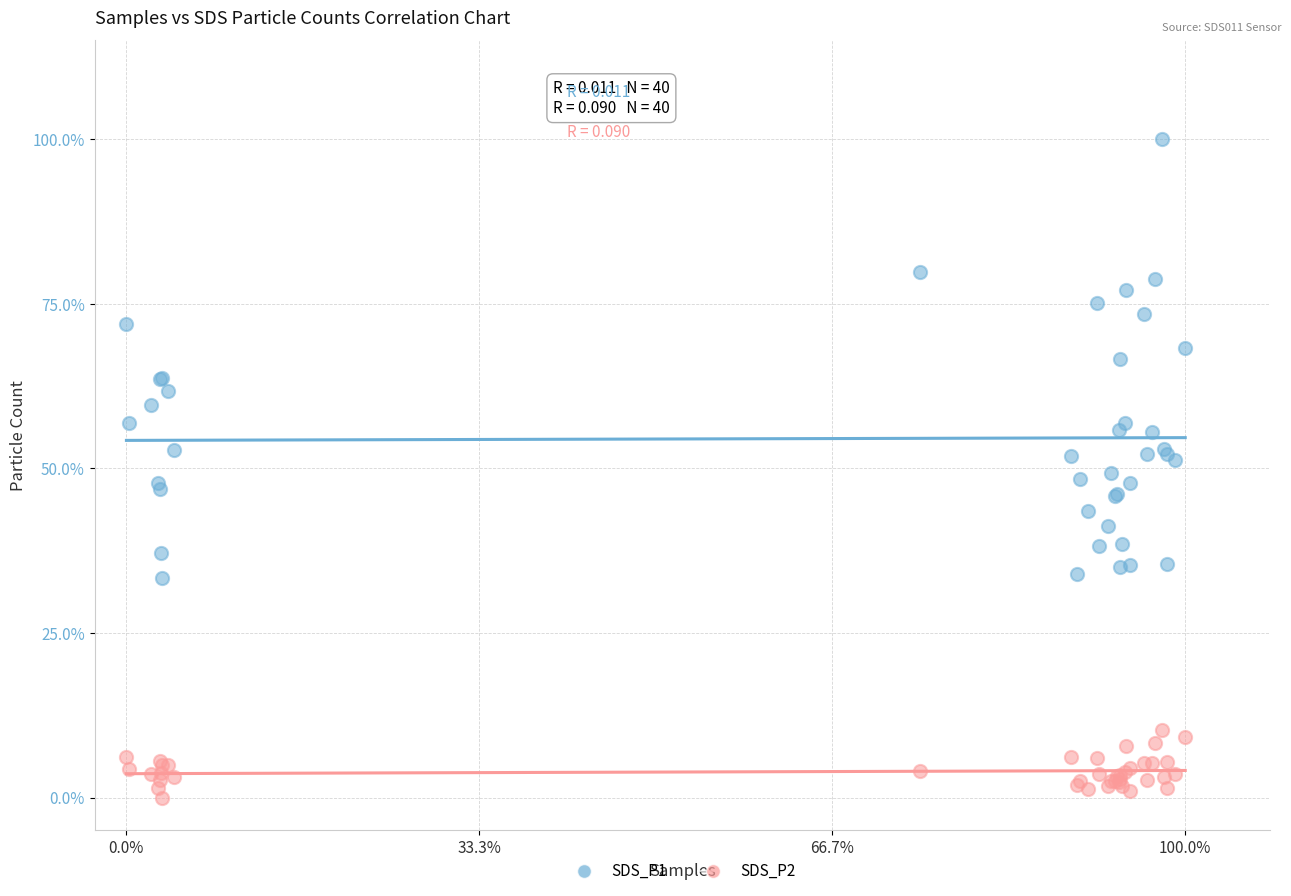

Which series contains the highest Y value?

SDS_P1